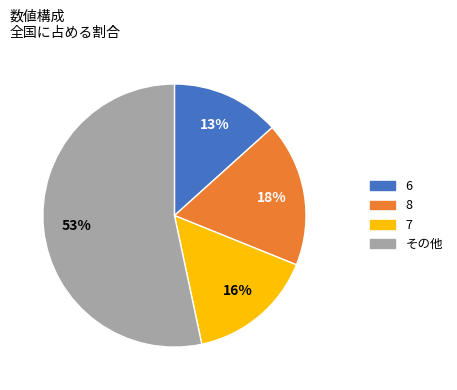

Is there any slice that represents more than half of the pie?

Yes